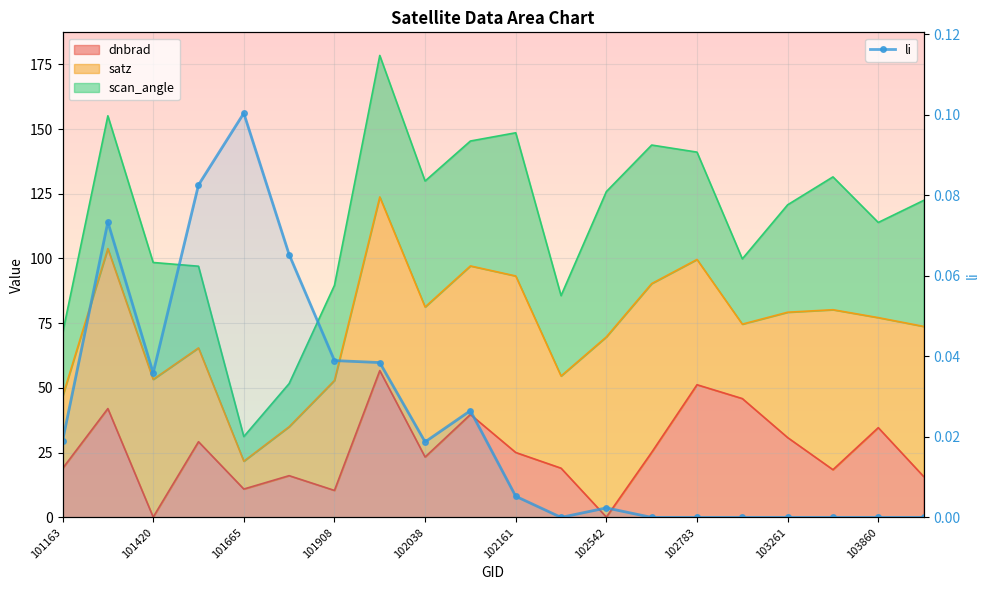

How many categories are shown in the chart?

20